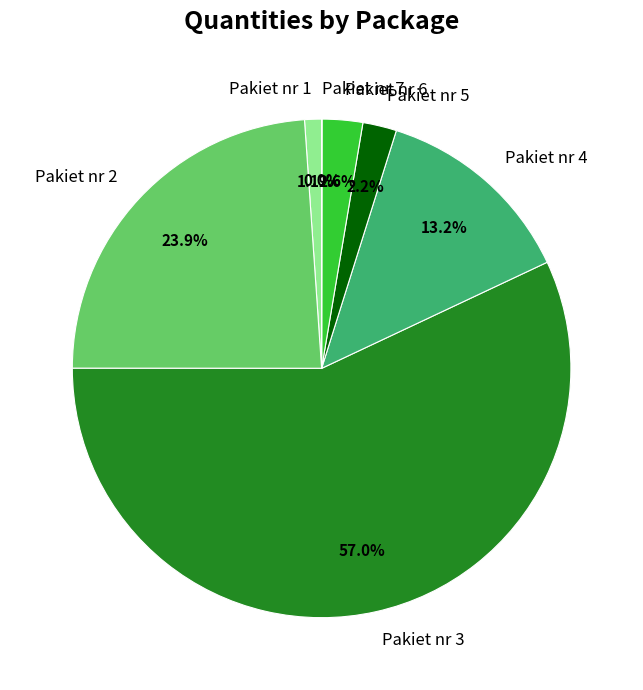

What percentage is the Pakiet nr 6 slice, to the nearest percent?

3%